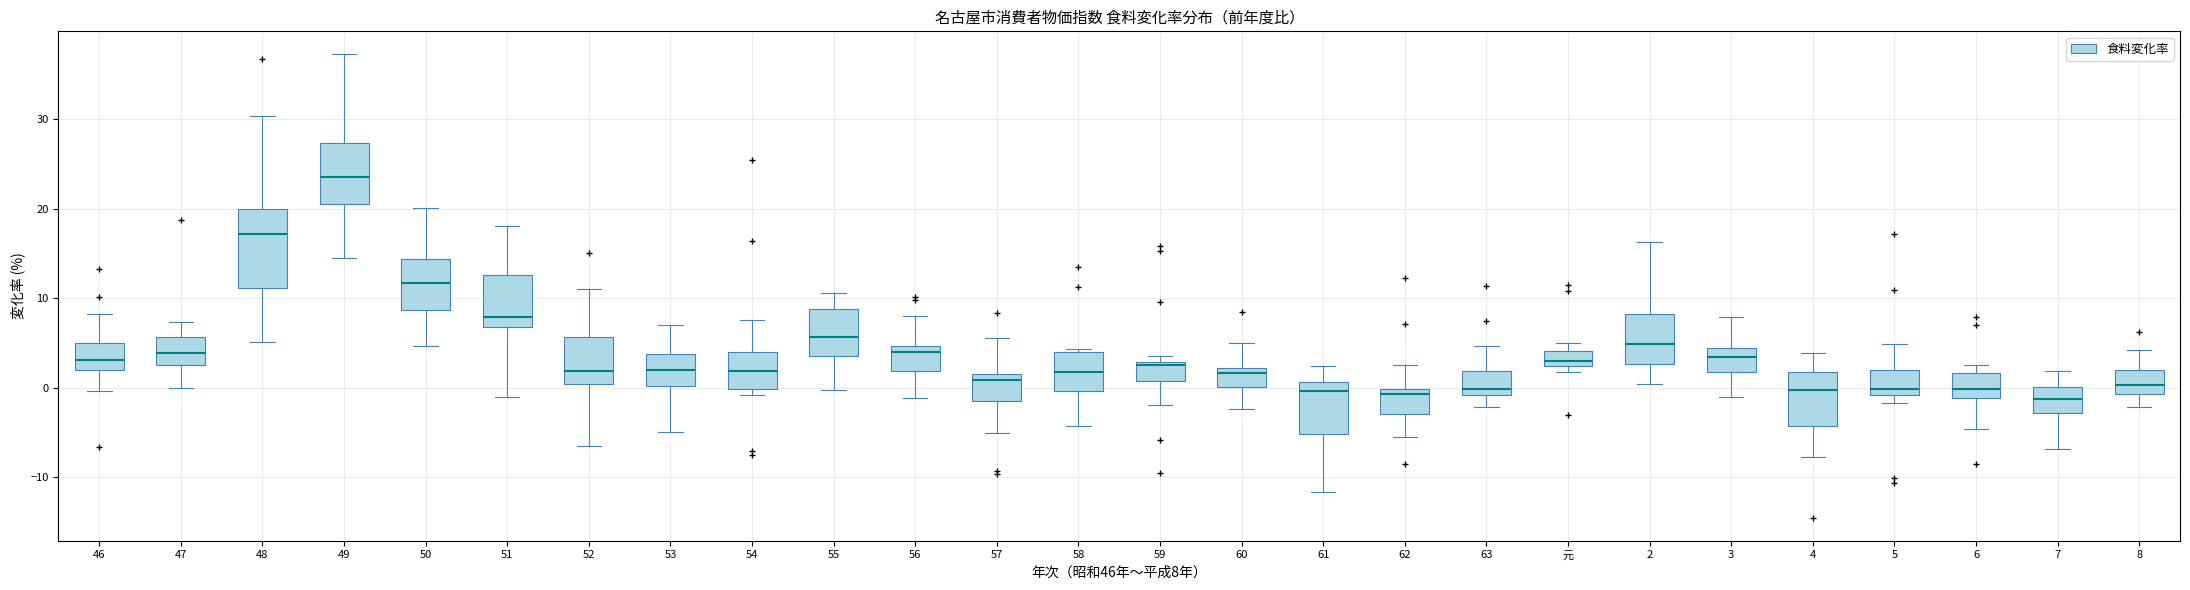

Reading left to right, read every box against the y-axis: the position of its median line, the range the box covers, and the ends of its whiskers. The values are not printed on the chart, so give them approximately, as read against the axis.

46: median 3, box 2 to 5, whiskers 0 to 8
47: median 4, box 3 to 6, whiskers 0 to 7
48: median 17, box 11 to 20, whiskers 5 to 30
49: median 24, box 21 to 27, whiskers 15 to 37
50: median 12, box 9 to 14, whiskers 5 to 20
51: median 8, box 7 to 13, whiskers -1 to 18
52: median 2, box 0 to 6, whiskers -6 to 11
53: median 2, box 0 to 4, whiskers -5 to 7
54: median 2, box 0 to 4, whiskers -1 to 8
55: median 6, box 4 to 9, whiskers 0 to 11
56: median 4, box 2 to 5, whiskers -1 to 8
57: median 1, box -1 to 2, whiskers -5 to 6
58: median 2, box 0 to 4, whiskers -4 to 4
59: median 3 (just below the box's upper edge), box 1 to 3, whiskers -2 to 4
60: median 2 (just below the box's upper edge), box 0 to 2, whiskers -2 to 5
61: median 0, box -5 to 1, whiskers -12 to 2
62: median -1, box -3 to 0, whiskers -5 to 3
63: median 0, box -1 to 2, whiskers -2 to 5
元: median 3, box 2 to 4, whiskers 2 (just below the box's lower edge) to 5
2: median 5, box 3 to 8, whiskers 0 to 16
3: median 3, box 2 to 4, whiskers -1 to 8
4: median 0, box -4 to 2, whiskers -8 to 4
5: median 0, box -1 to 2, whiskers -2 to 5
6: median 0, box -1 to 2, whiskers -5 to 3
7: median -1, box -3 to 0, whiskers -7 to 2
8: median 0, box -1 to 2, whiskers -2 to 4